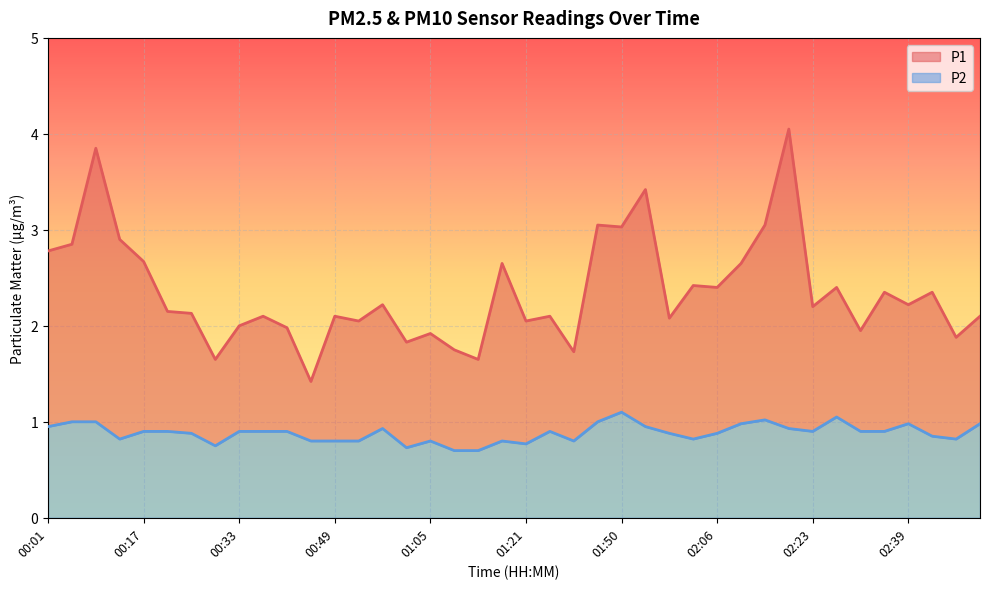

Rank the categories by P1 value from lowest to highest.

00:45, 00:29, 01:13, 01:34, 01:09, 01:01, 02:47, 01:05, 02:31, 00:41, 00:33, 00:53, 01:21, 01:58, 00:37, 00:49, 01:26, 02:51, 00:25, 00:21, 02:23, 00:57, 02:39, 02:35, 02:43, 02:06, 02:27, 02:02, 01:17, 02:10, 00:17, 00:01, 00:05, 00:13, 01:50, 01:42, 02:14, 01:54, 00:09, 02:19